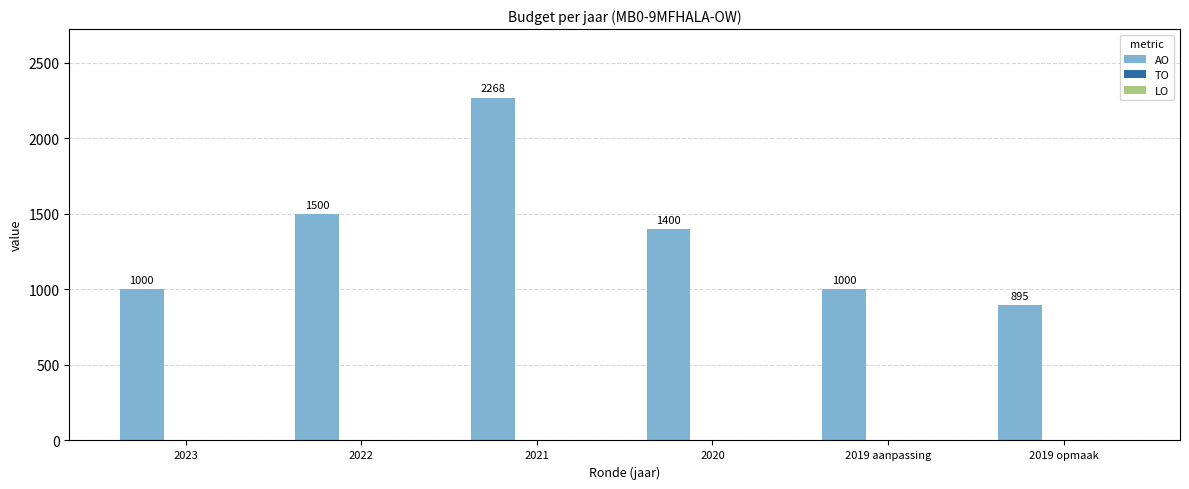

What is the difference between the second highest and second lowest values?

500